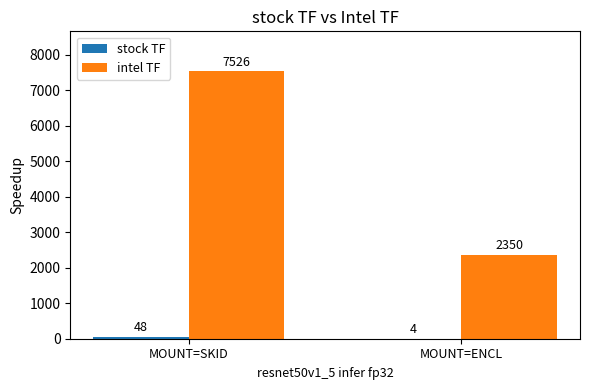

How many groups of bars are there?

2